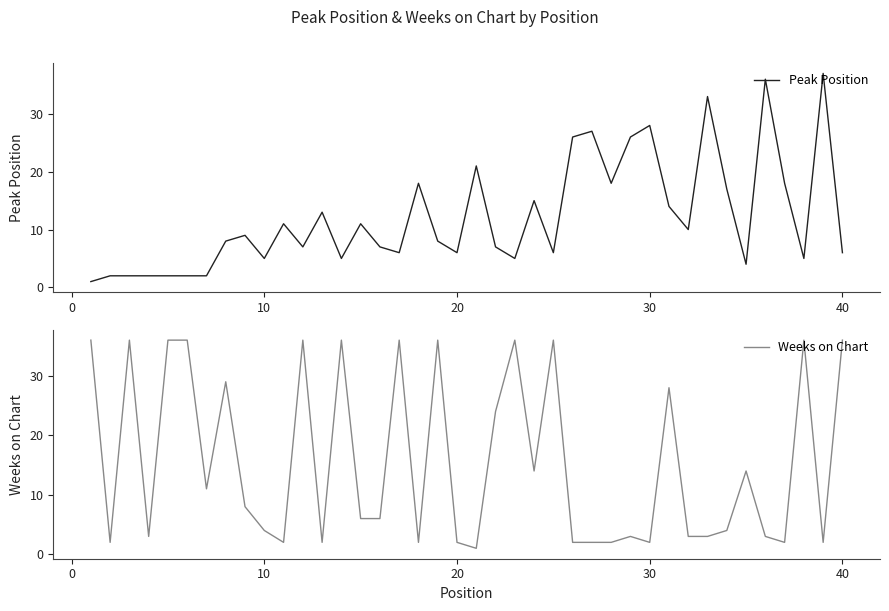

What is the lowest value of the Peak Position series?

1